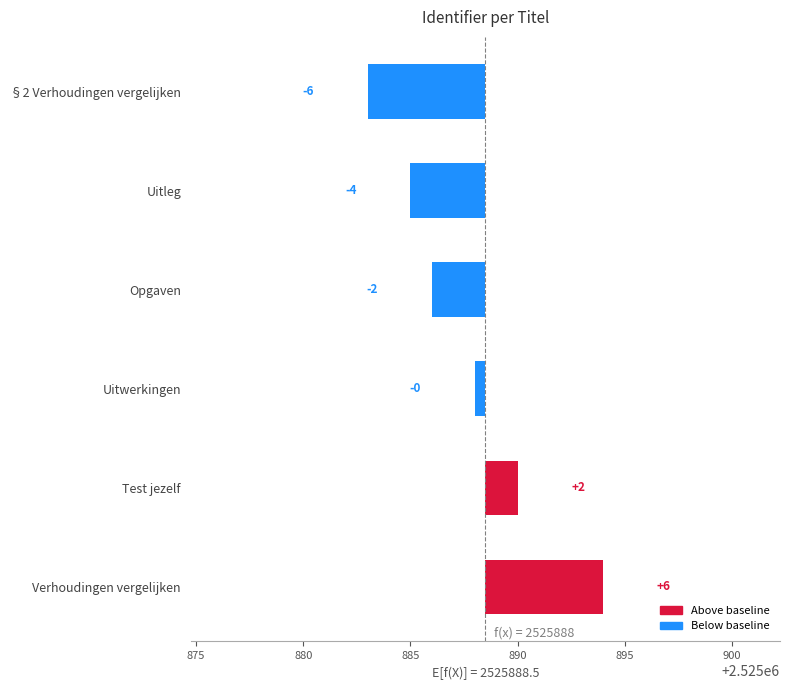

What is the sum of all values?

-5.0